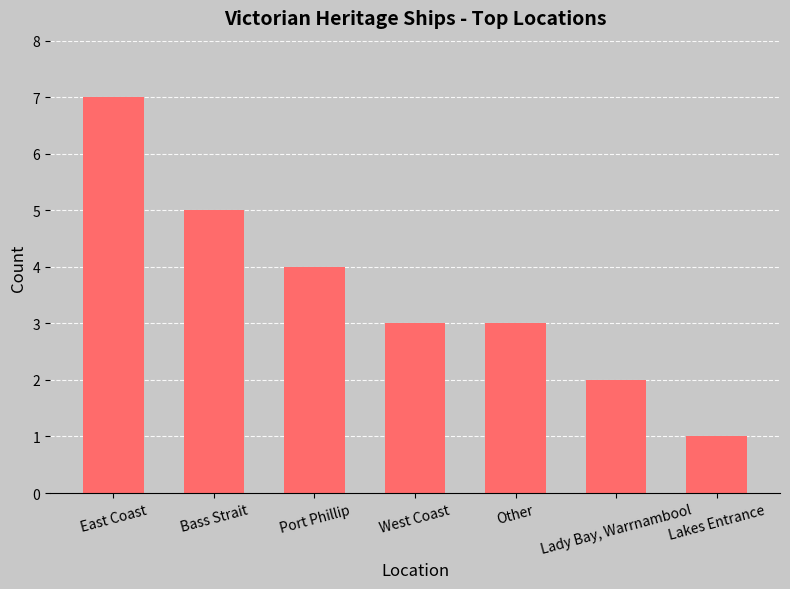

What is the change in value from Bass Strait to Port Phillip?

-1